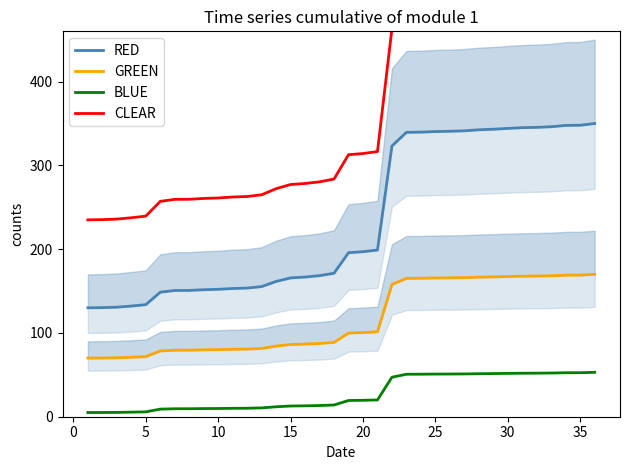

What is the highest value of the BLUE series?

53.0